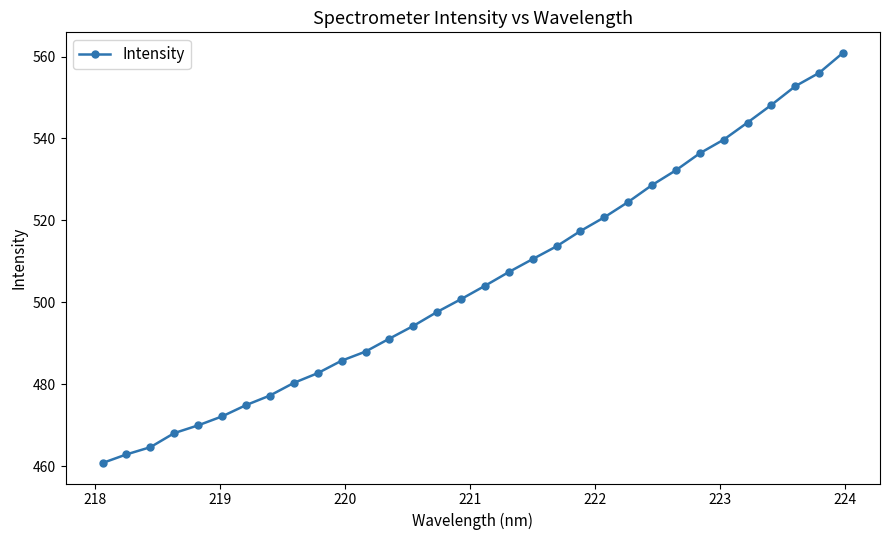

What is the value of the 31st point from the left?

556.0